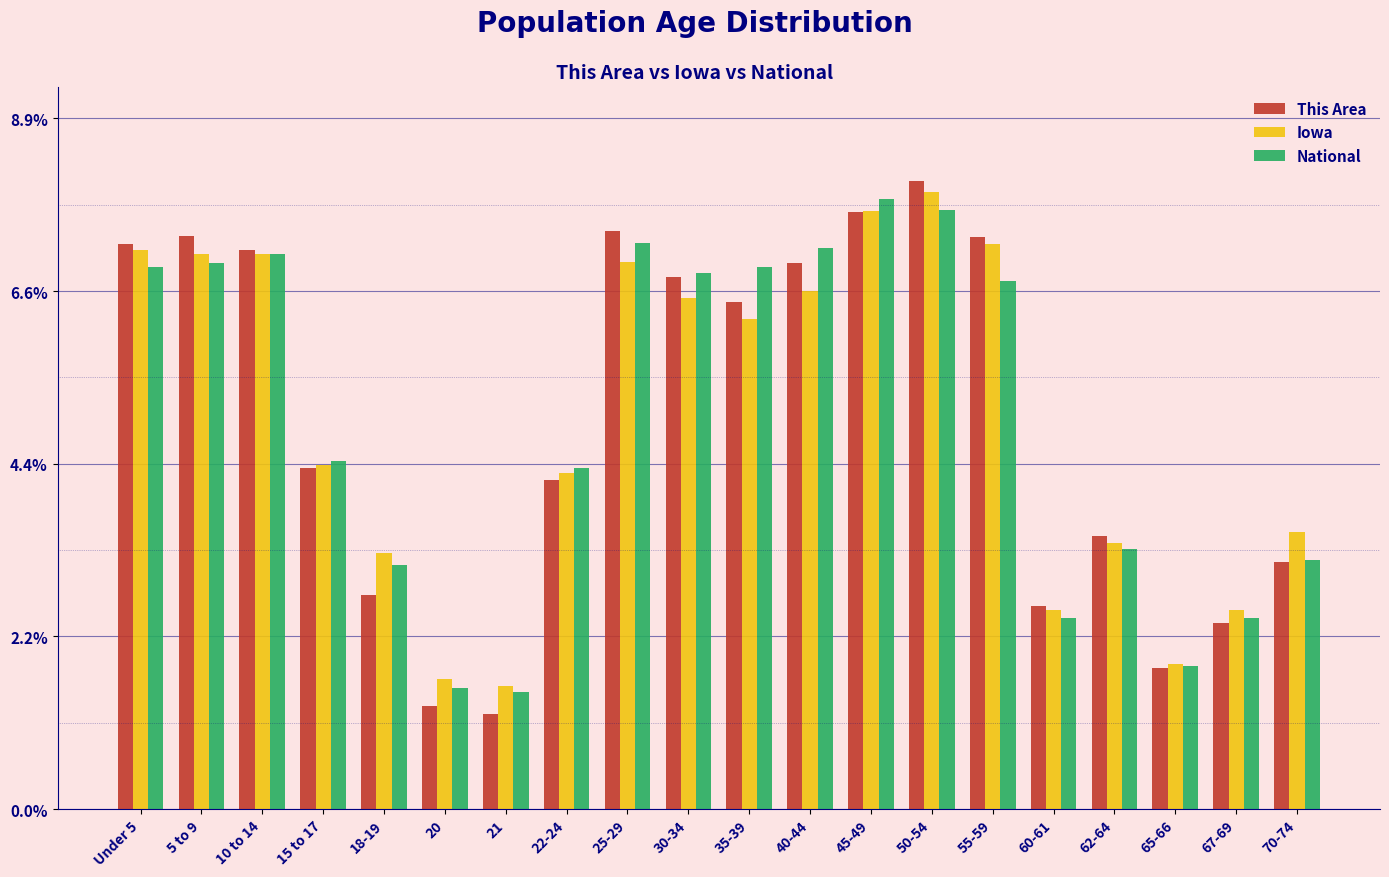

What is the difference between the second highest and minimum values in the This Area series?

6.4